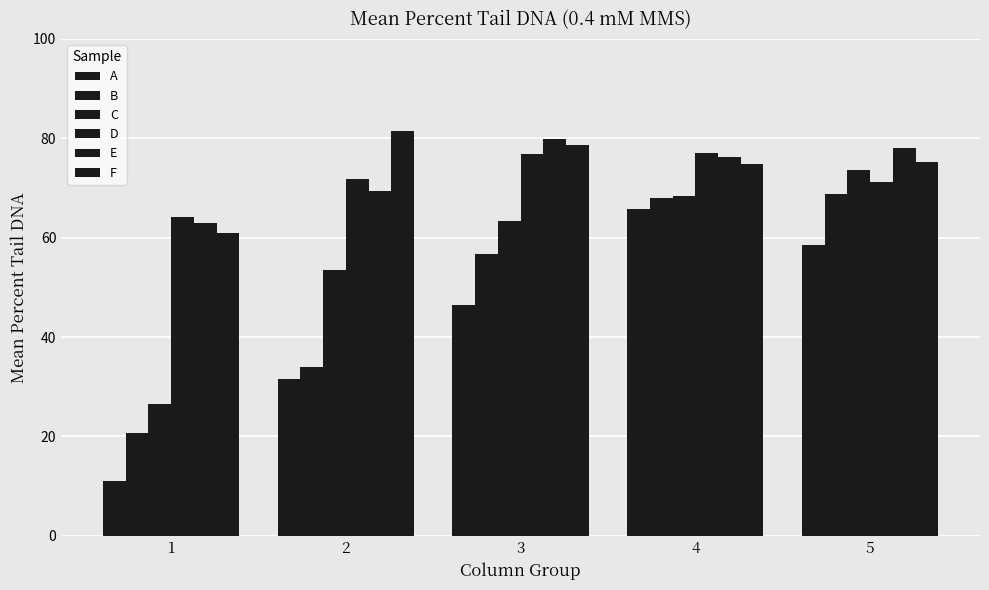

Are the bars grouped side by side (vs. stacked)?

Yes